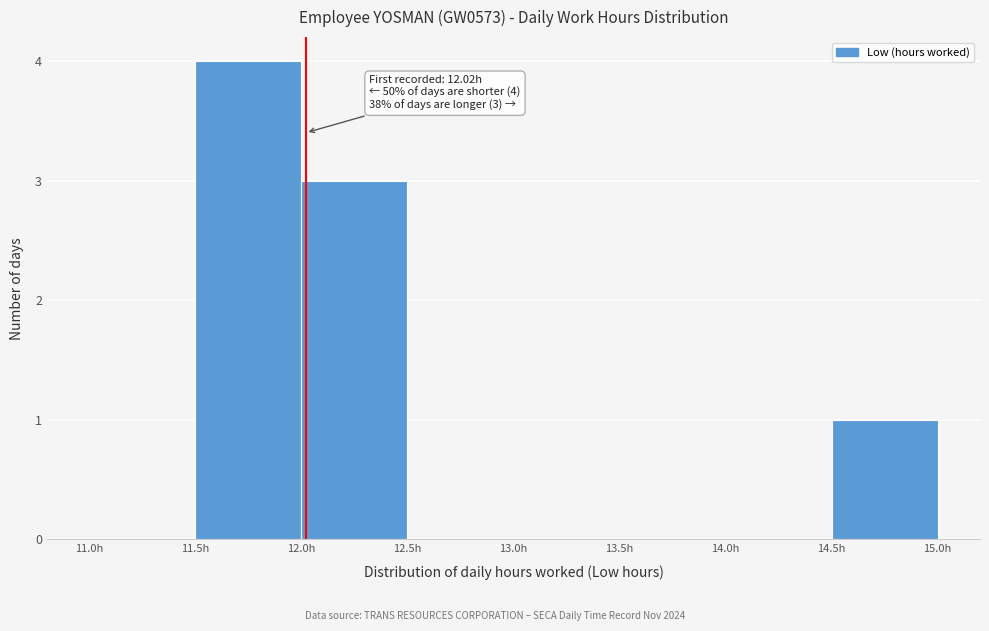

Over which range of the x-axis is the bar tallest?

11.5 to 12.0